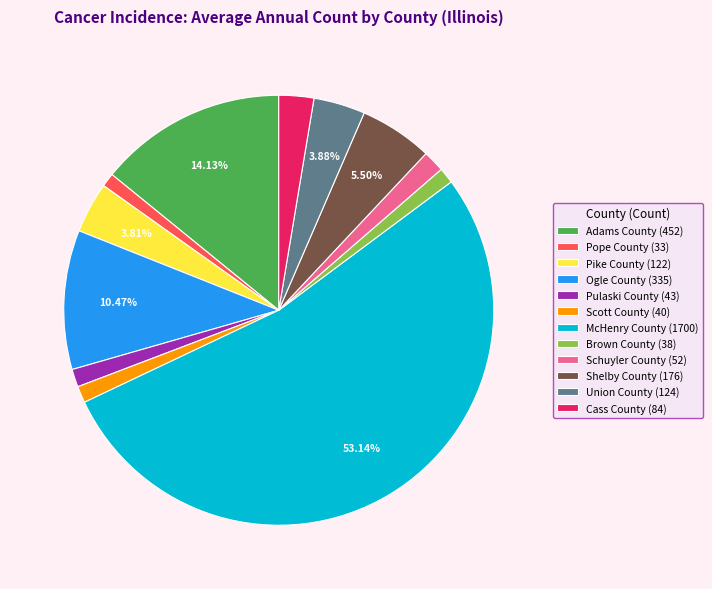

What percentage is the Schuyler County slice, to the nearest percent?

2%